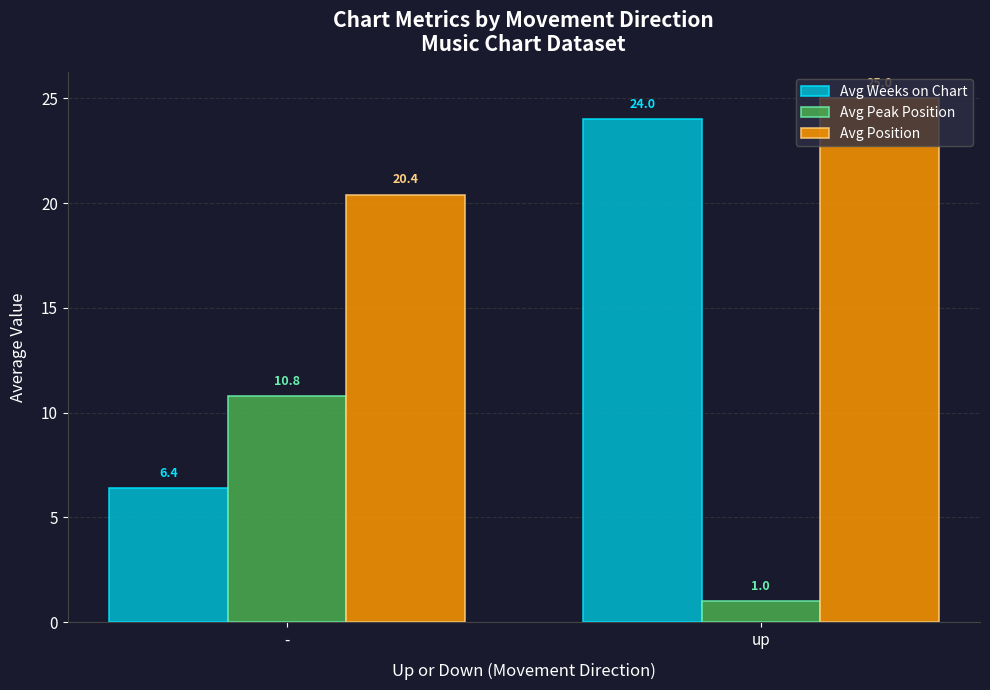

How many series are shown in this chart?

3